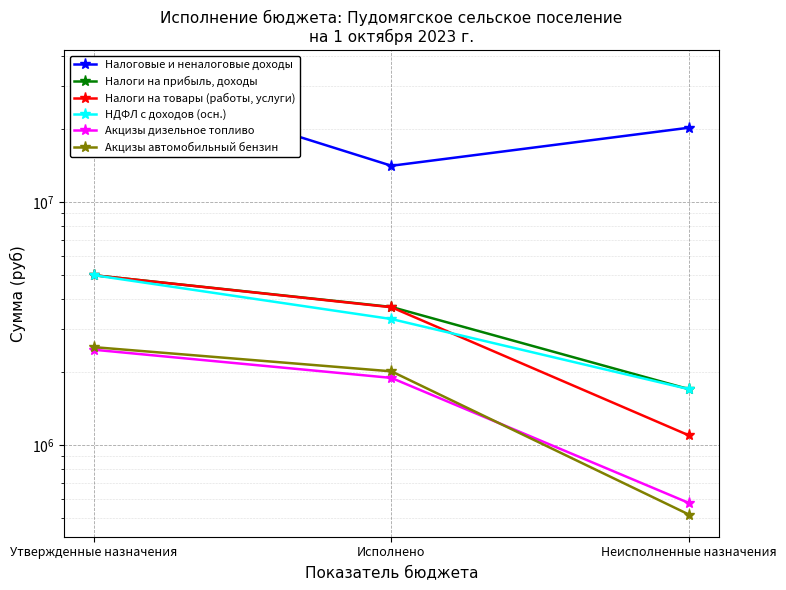

How many data points does each series have?

3